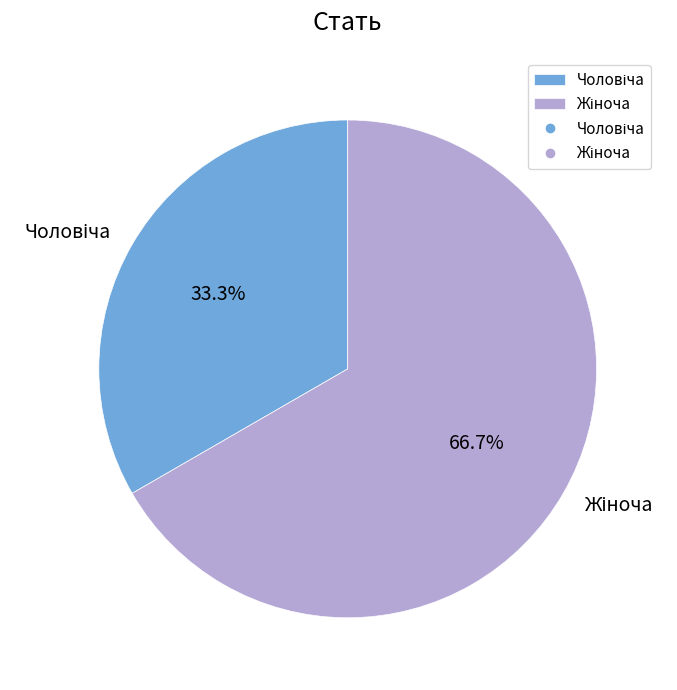

Is there a majority slice in this chart?

Yes